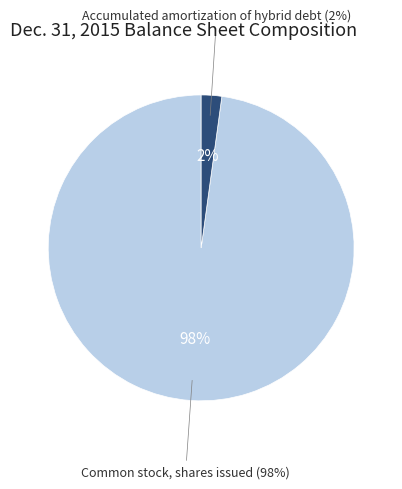

The Common stock, shares issued slice represents 98% of the pie. True or false?

True